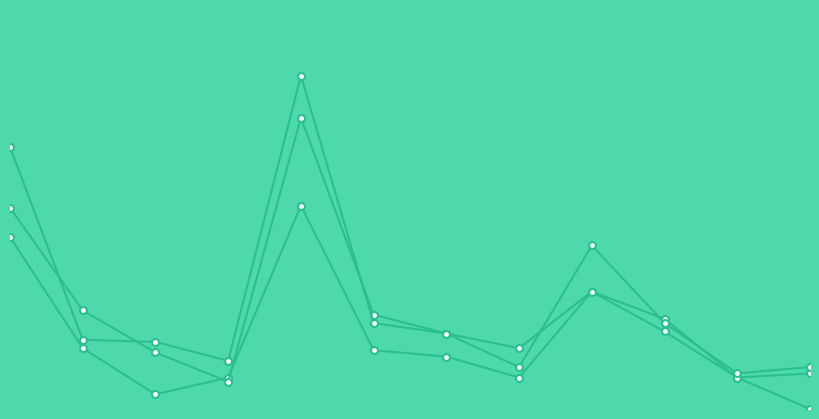

After their last crossing, which series has the higher values: 2023 or 2022?

2023